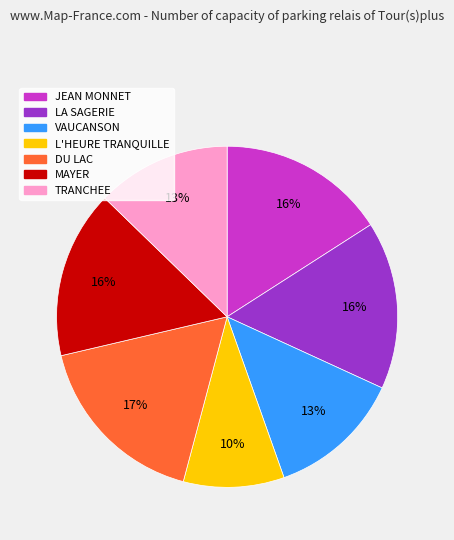

To the nearest percent, what is the average slice percentage?

14%